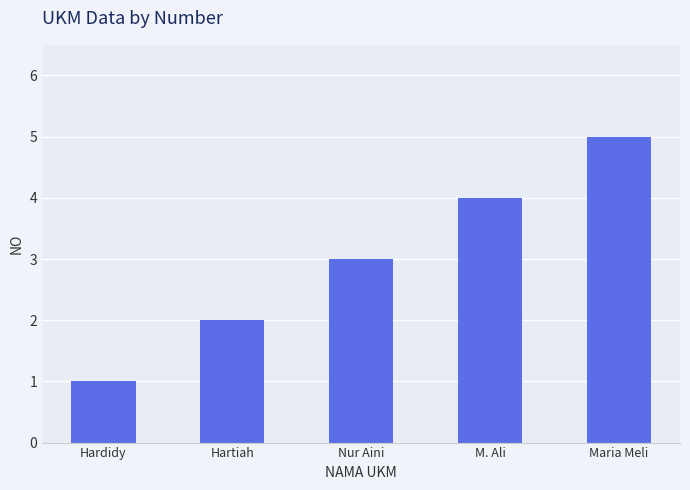

Rank the categories by value from highest to lowest.

Maria Meli, M. Ali, Nur Aini, Hartiah, Hardidy